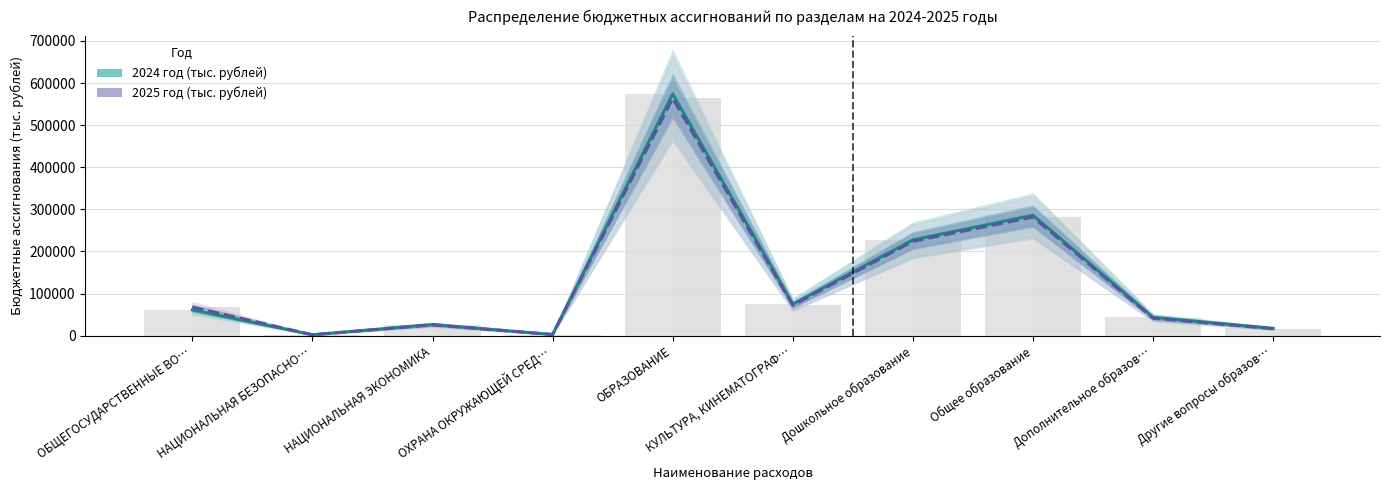

At which label does 2025 год (тыс. рублей) reach its minimum?

НАЦИОНАЛЬНАЯ БЕЗОПАСНО…